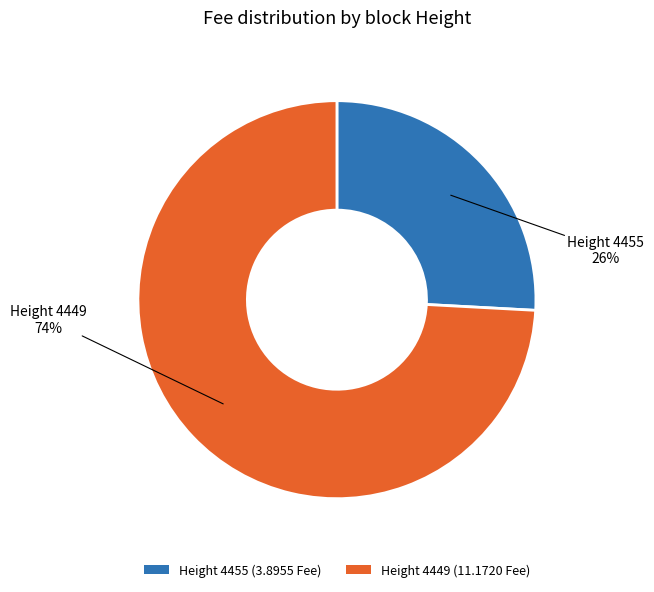

What percentage is the Height 4455 (3.8955 Fee) slice, to the nearest percent?

26%